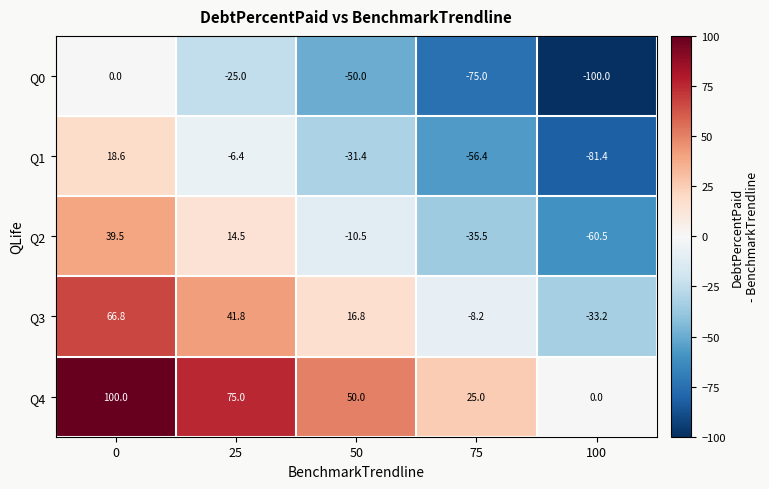

What is the difference between the highest and lowest values at 75?

100.0